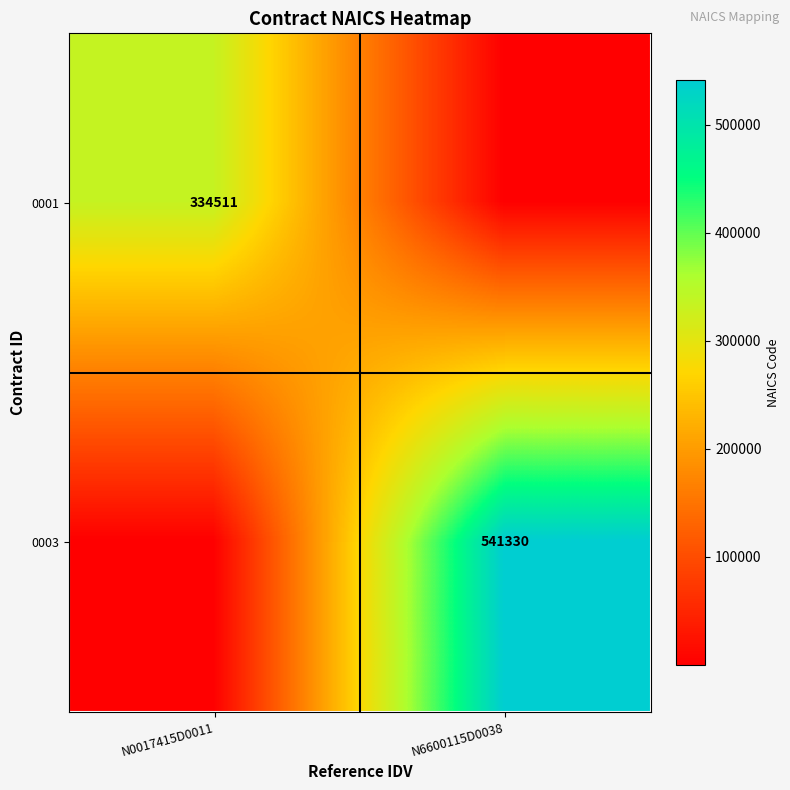

Is the value of 0001 at N0017415D0011 greater than the value of 0003 at N6600115D0038?

No